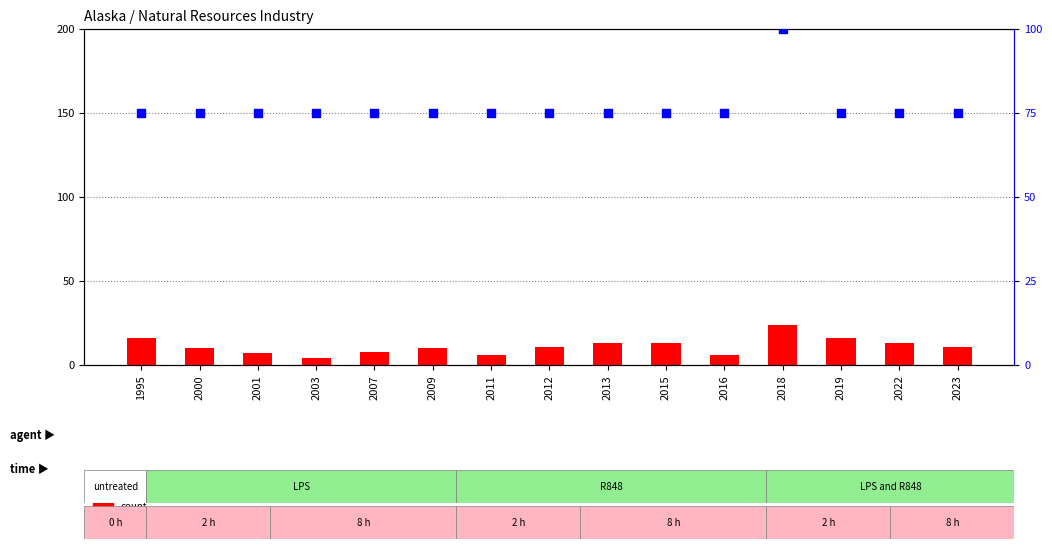

What is the total value across all series at 2001?

82